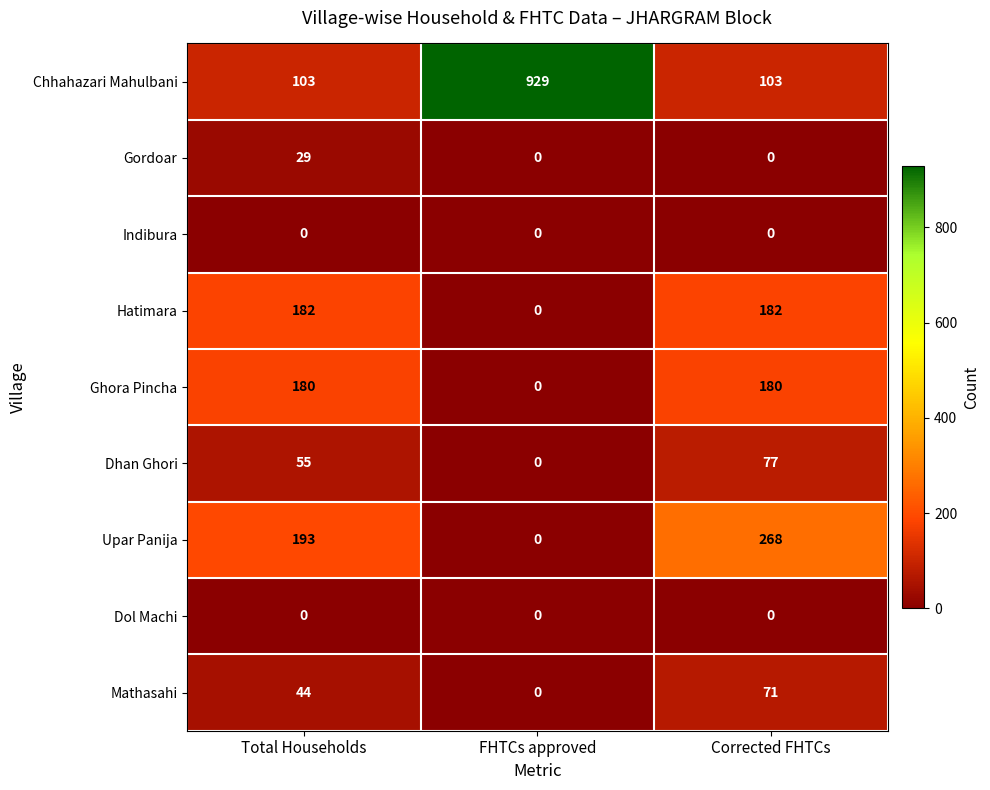

What is the difference between the highest and lowest values at Corrected FHTCs?

268